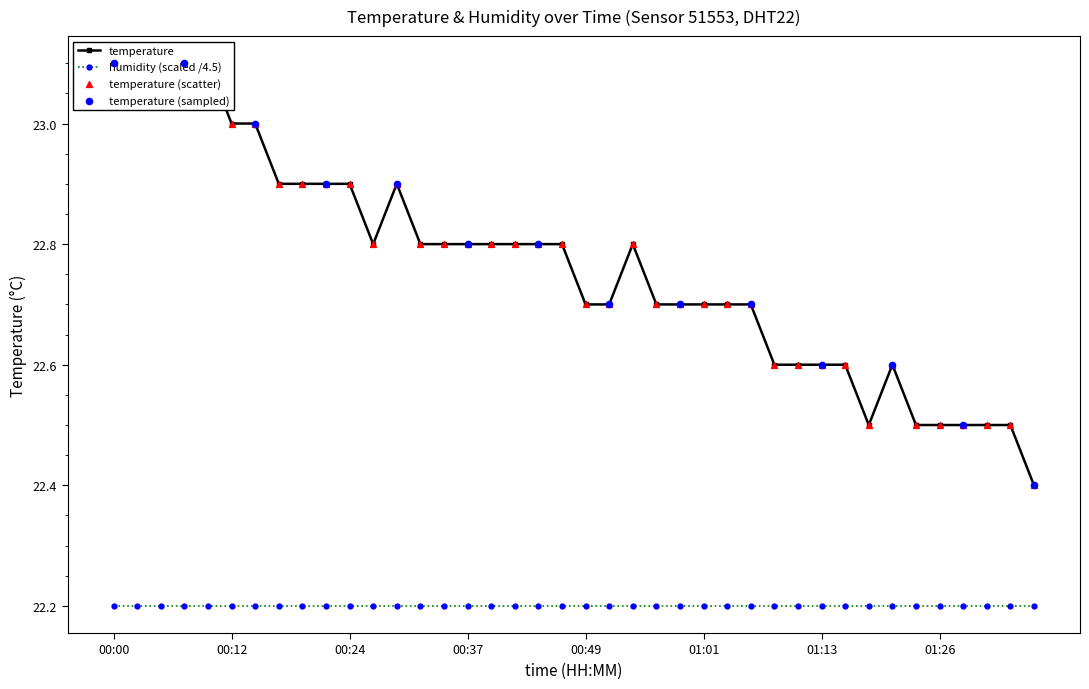

Between 01:18 and 01:11, which is larger?

01:11